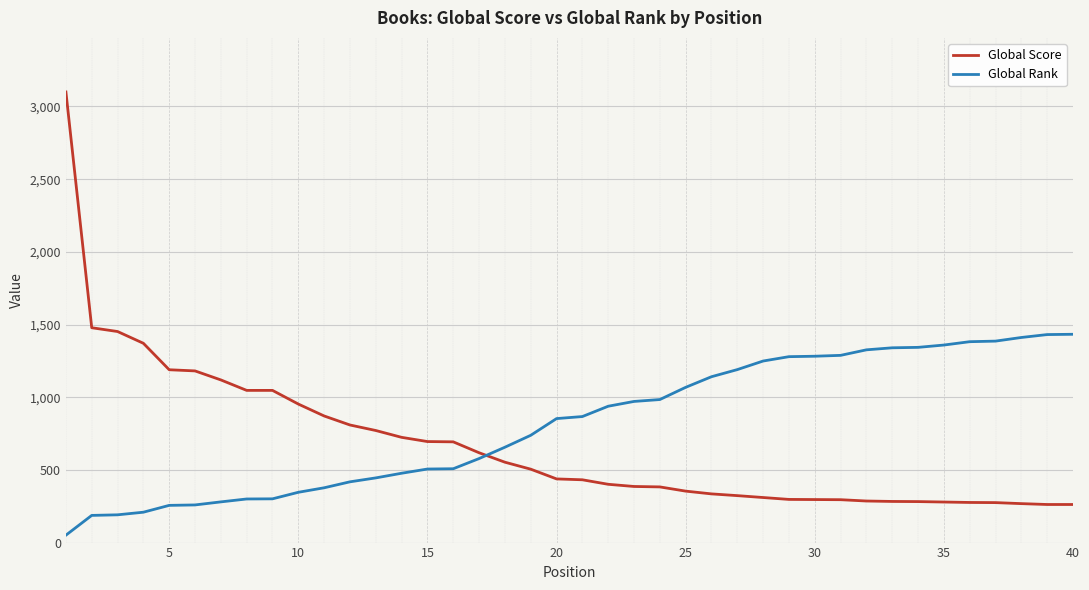

What is the difference between the maximum and minimum values in the Global Score series?

2838